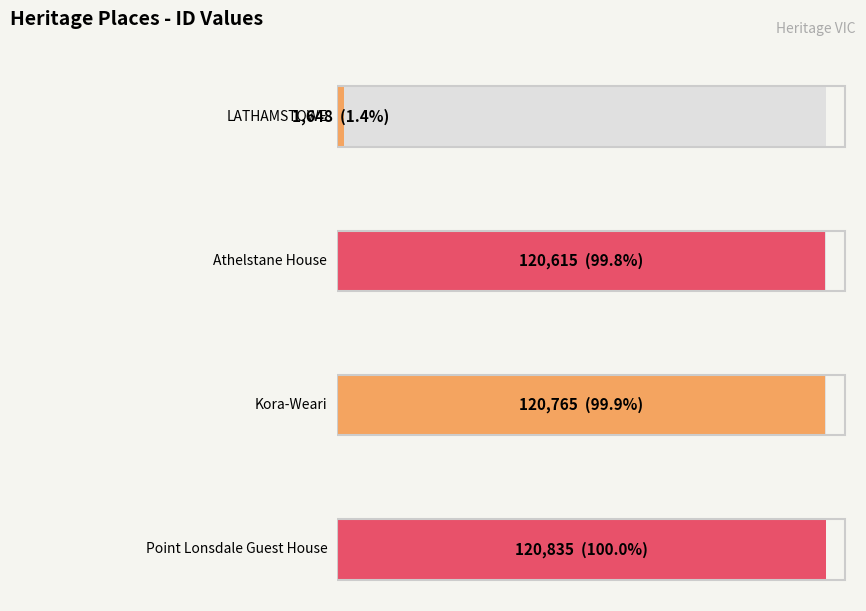

Reading left to right, transcribe all the data shown in this chart.

LATHAMSTOWE=1648	Athelstane House=120615	Kora-Weari=120765	Point Lonsdale Guest House=120835